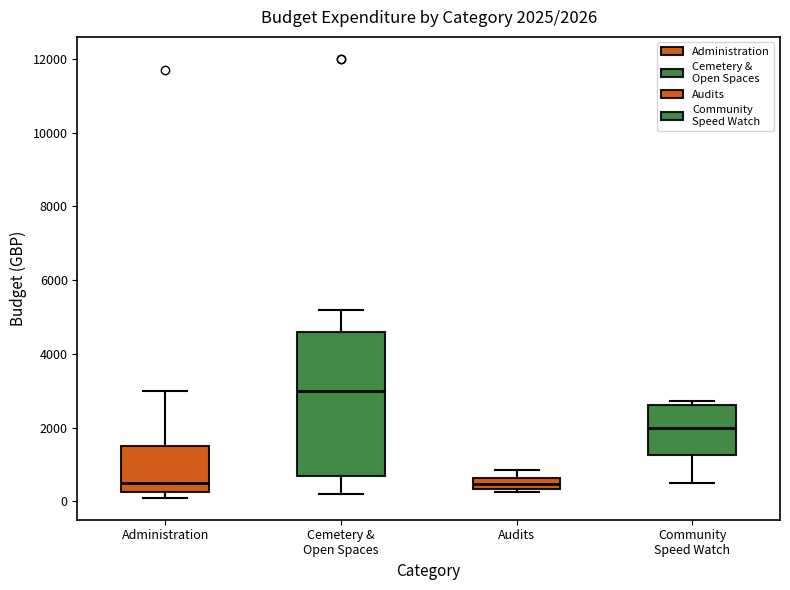

Which box's median line is the highest?

Cemetery & Open Spaces